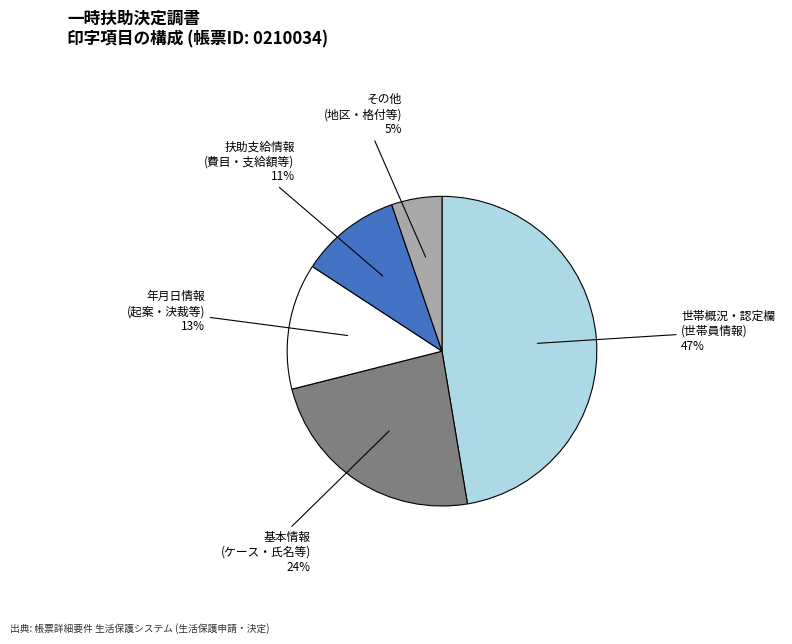

Is there a majority slice in this chart?

No